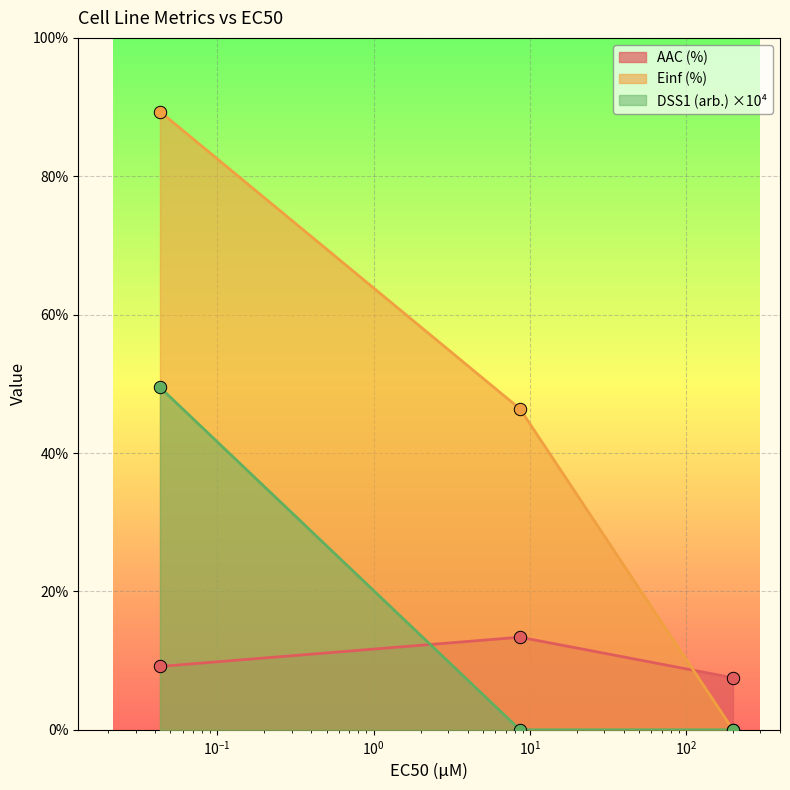

Which series has the widest spread of Y values?

Einf (%)